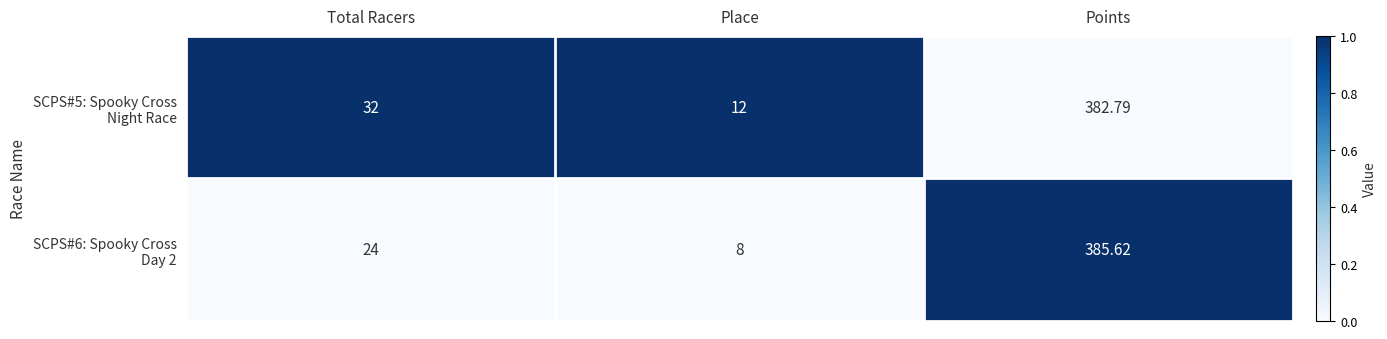

Which label corresponds to the largest value in the chart?

Points